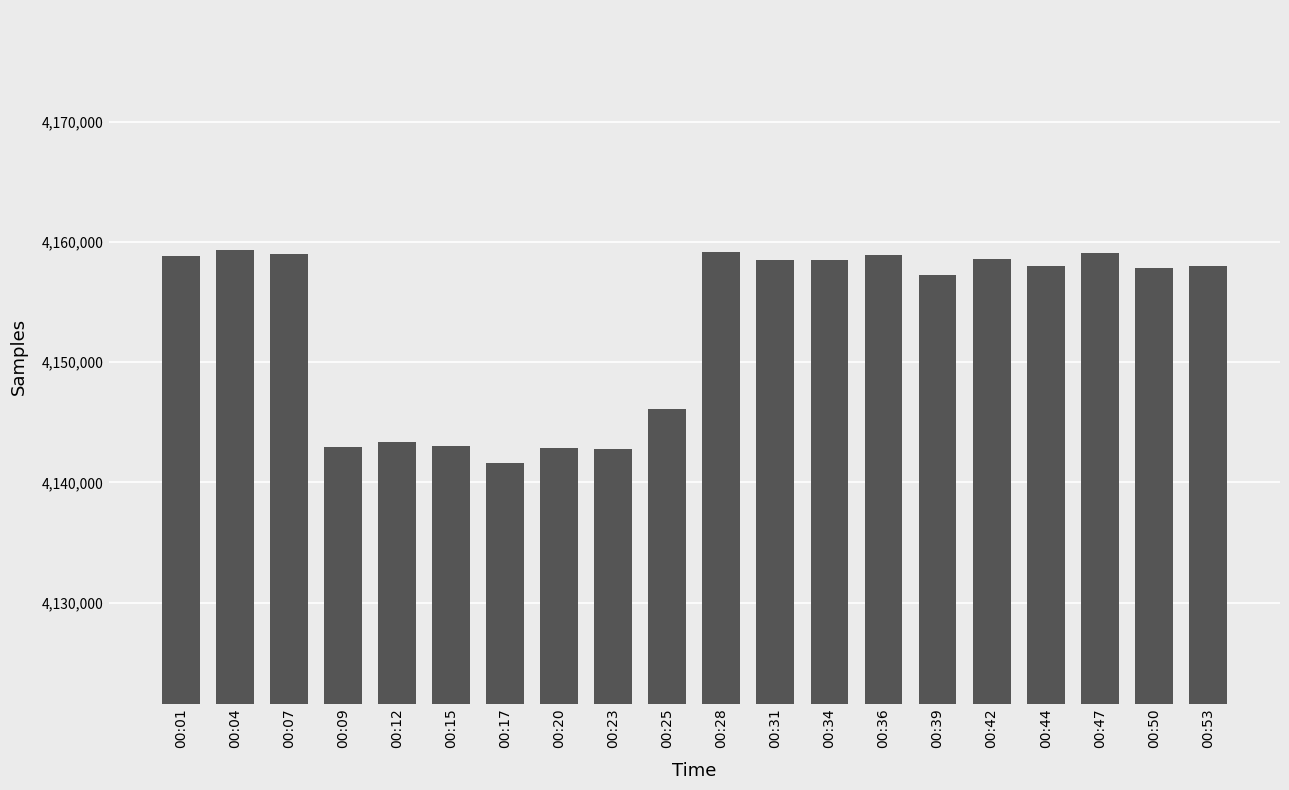

What is the maximum value shown in the chart?

4159307